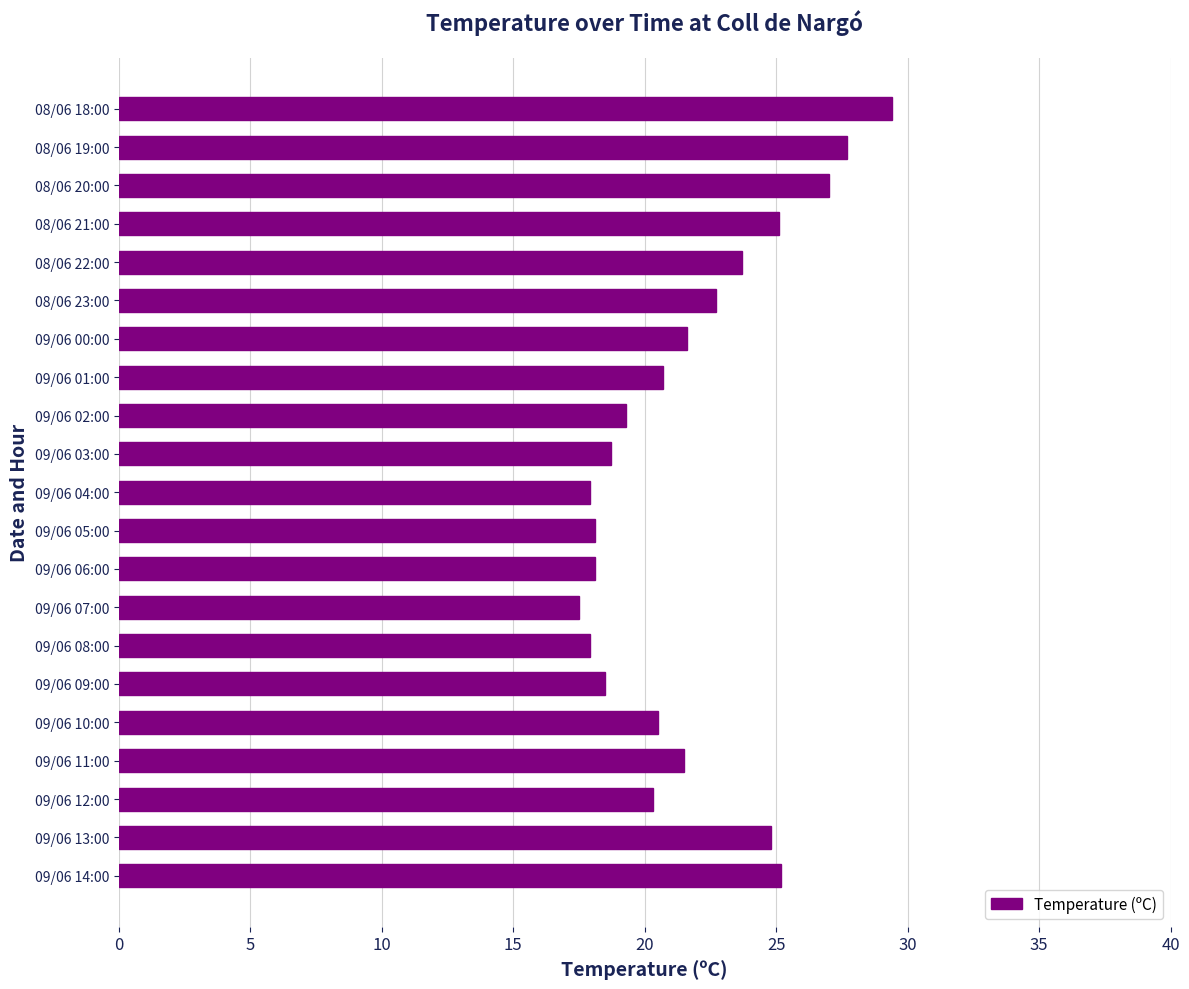

The value at 08/06 18:00 is 29.4. True or false?

True